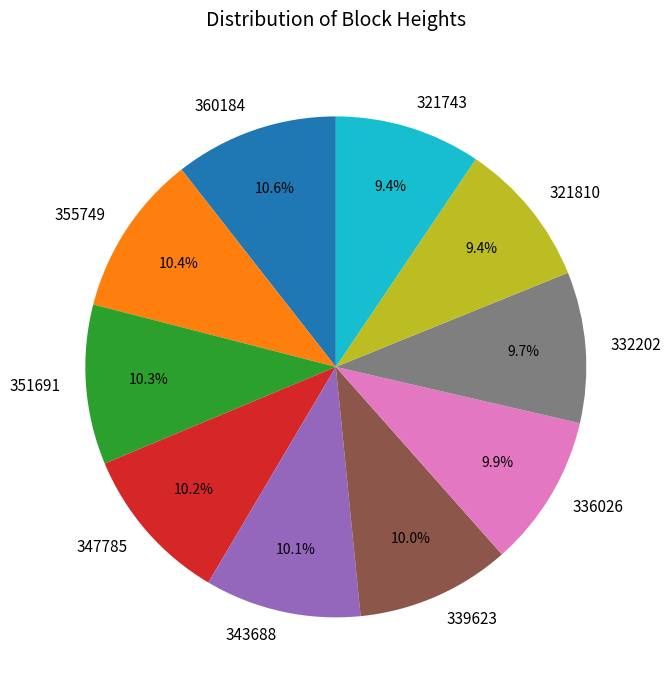

Is there any slice that represents more than half of the pie?

No